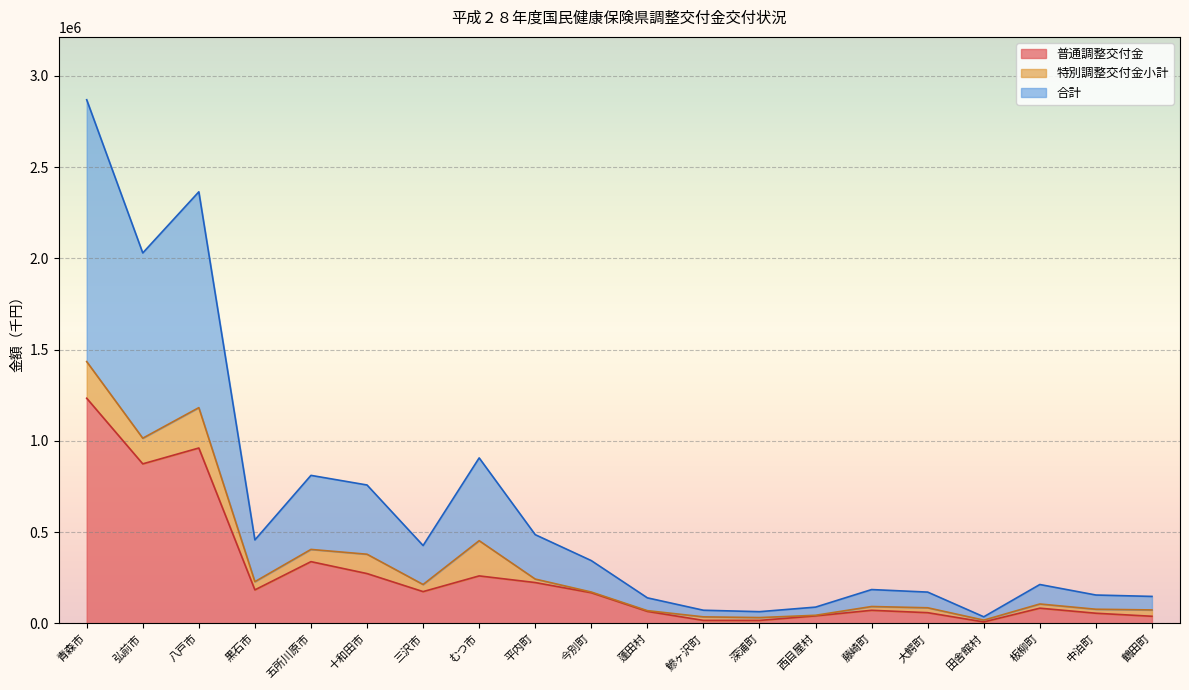

What is the sum of the 普通調整交付金 values at 蓬田村 and 田舎館村?

74485